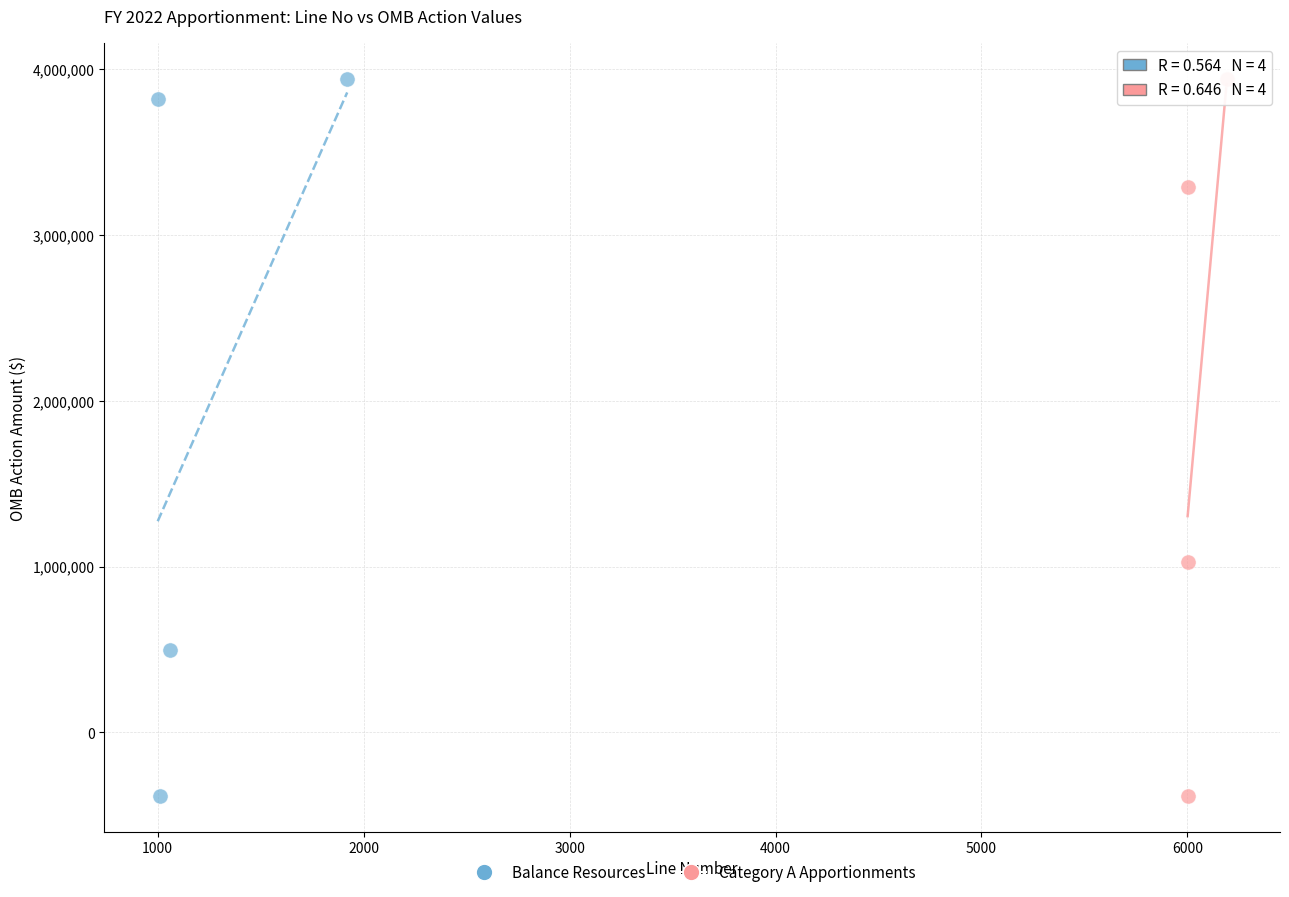

What are all the series names shown in the legend?

Balance Resources, Category A Apportionments